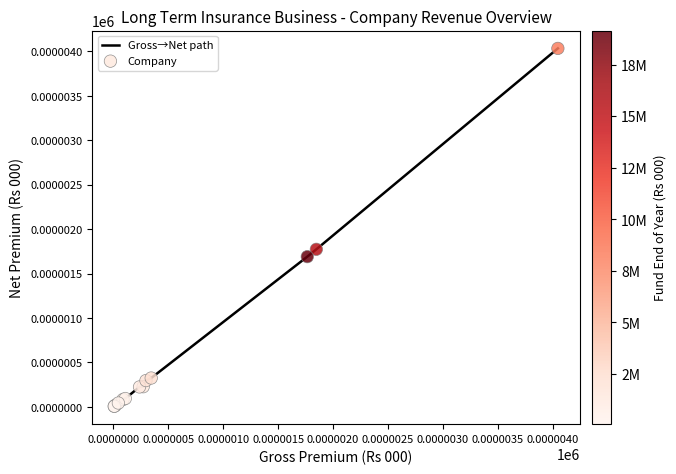

What is the greatest value displayed?

4.0